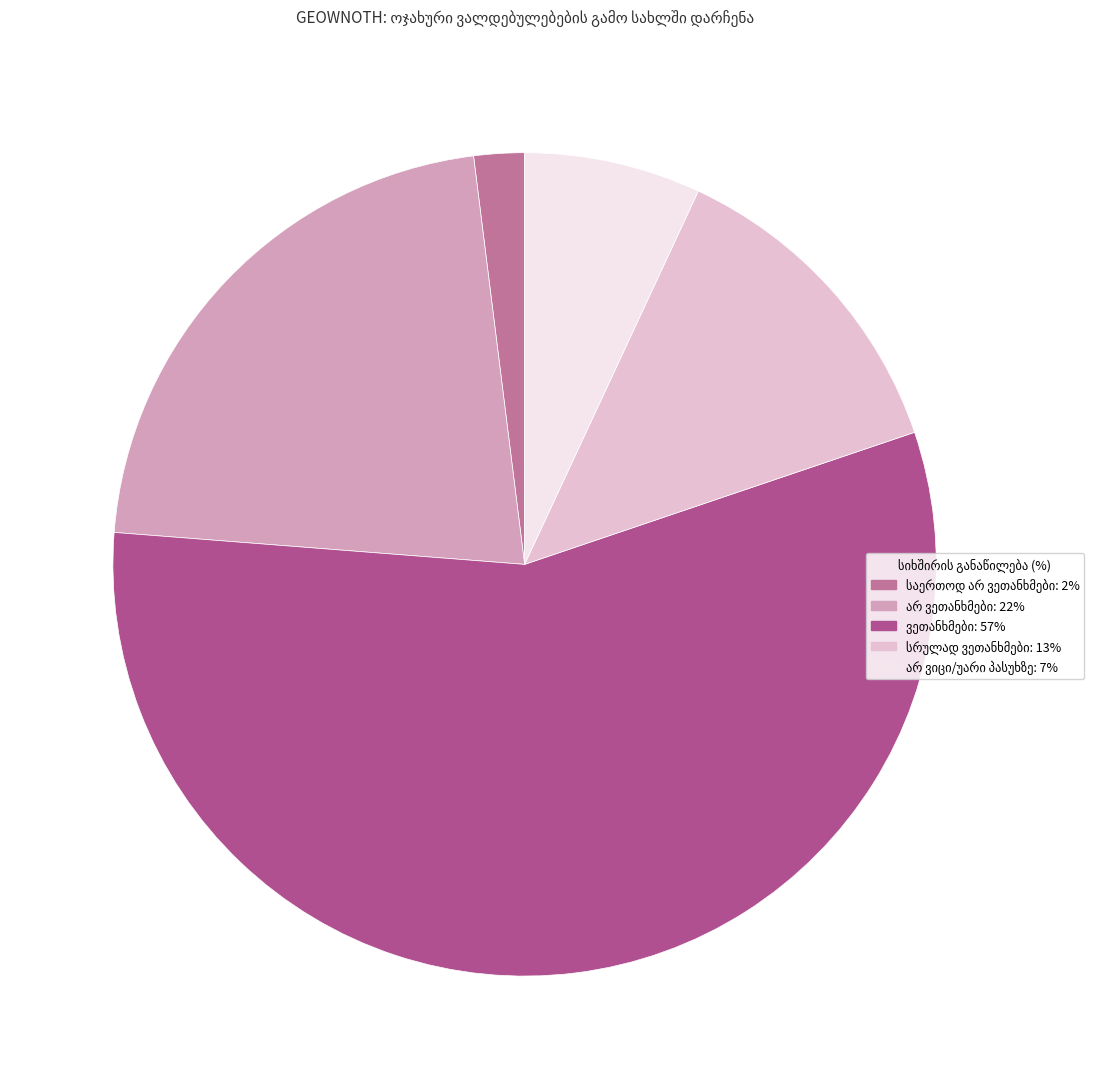

Is there a majority slice in this chart?

Yes